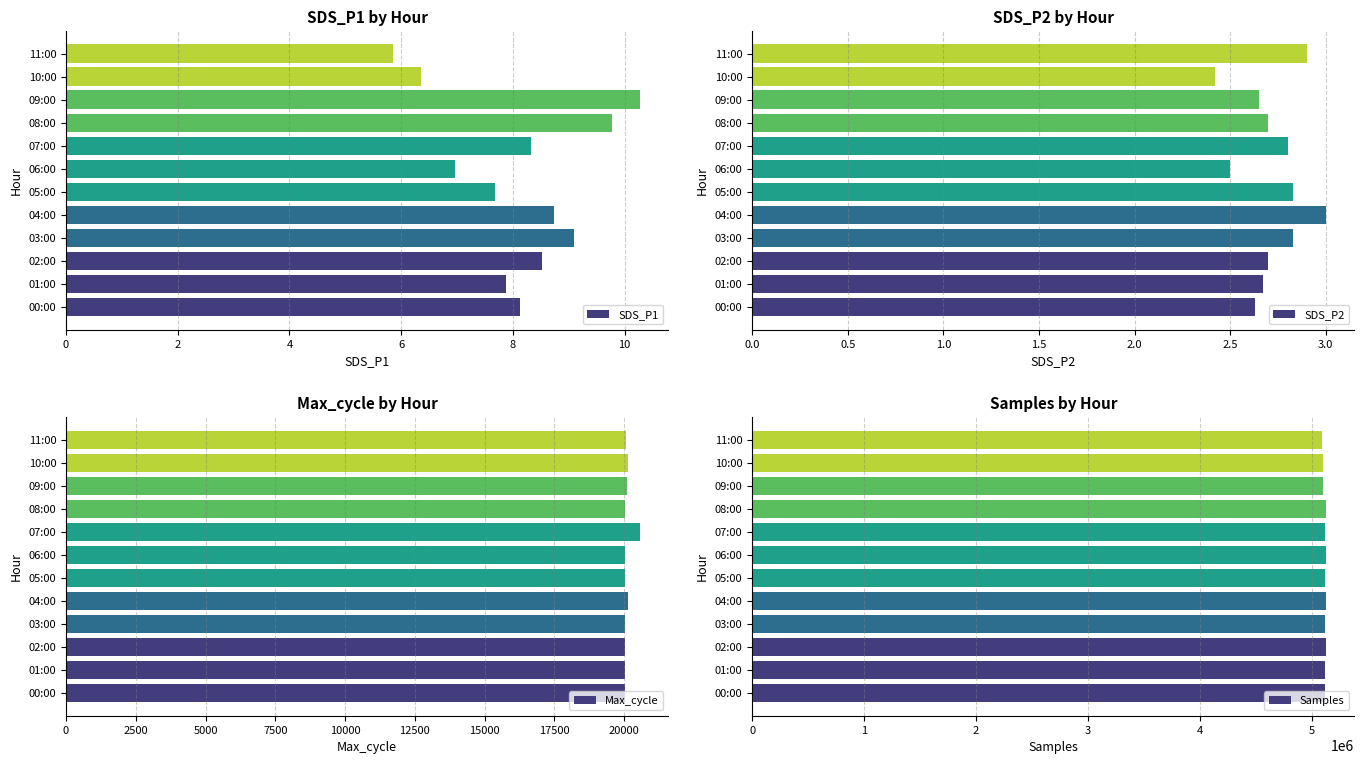

What is the sum of all Samples values?

61373740